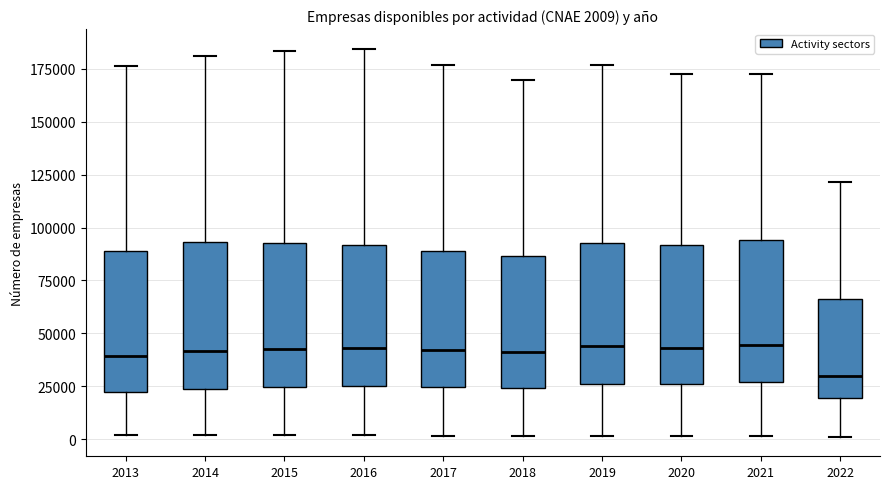

Which box's median line is the lowest?

2022